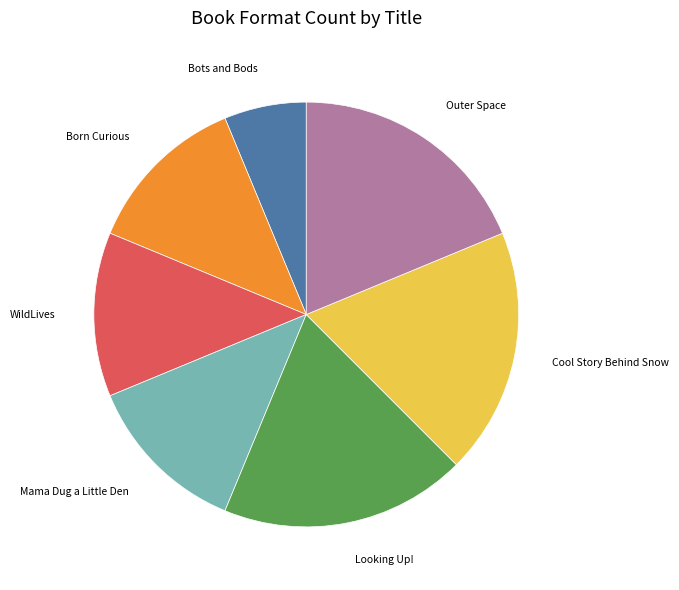

The Born Curious slice represents 12% of the pie. True or false?

True